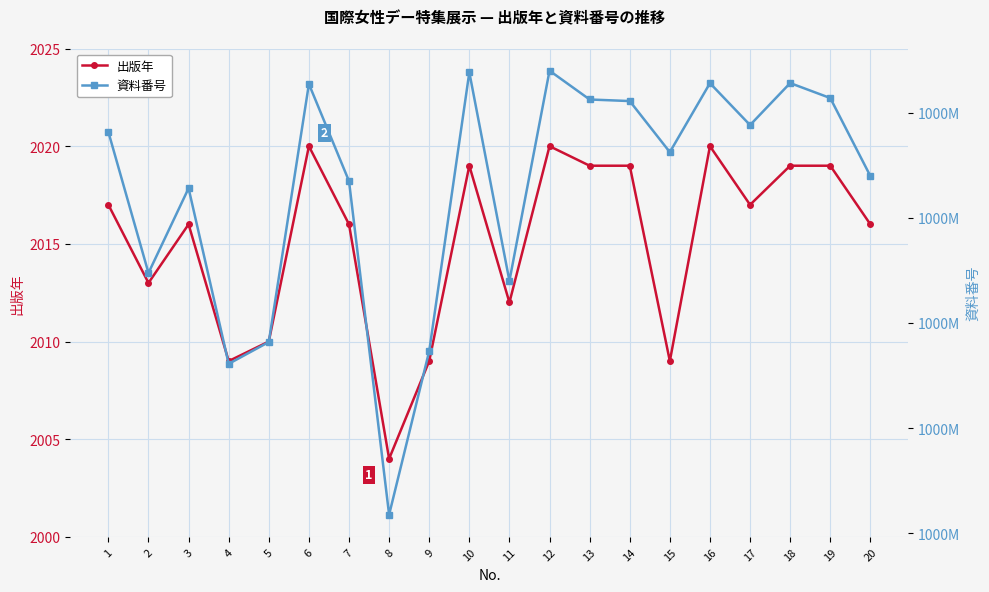

What is the value of the 出版年 point at the 5th from the left?

2010